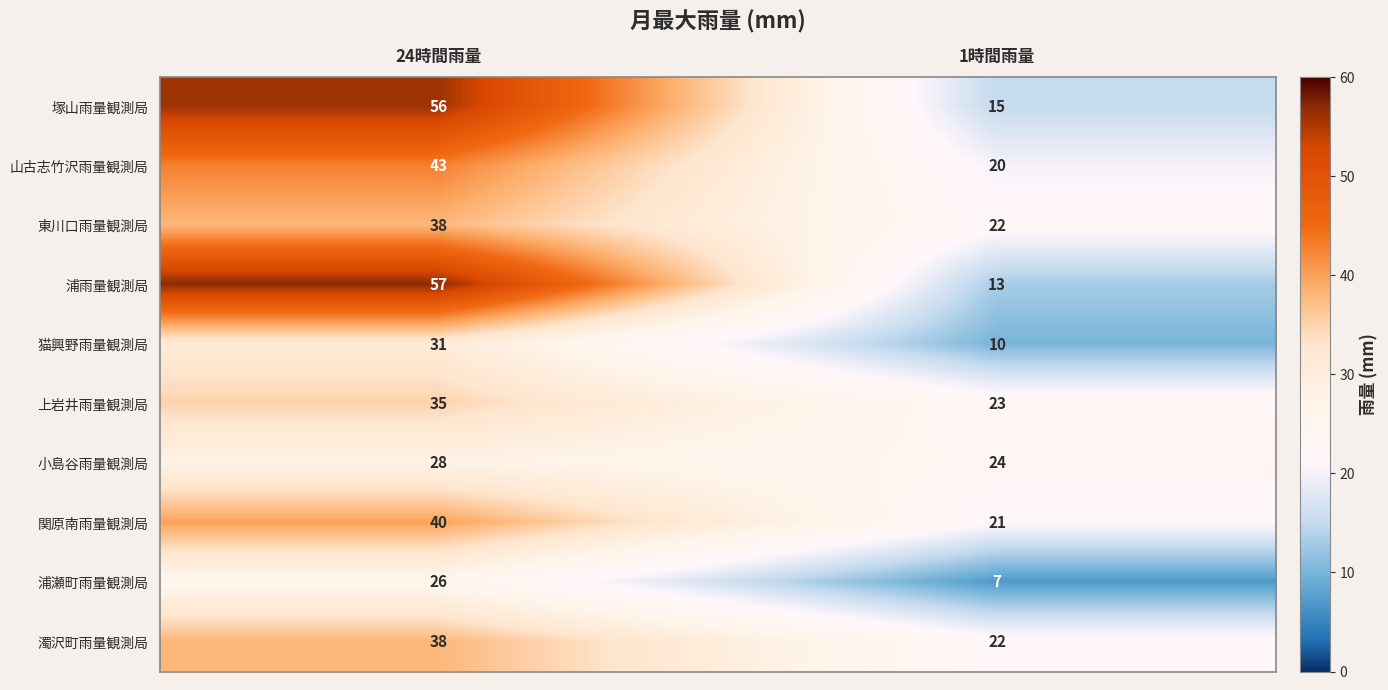

List the labels in order of 山古志竹沢雨量観測局 value, largest first.

24時間雨量, 1時間雨量